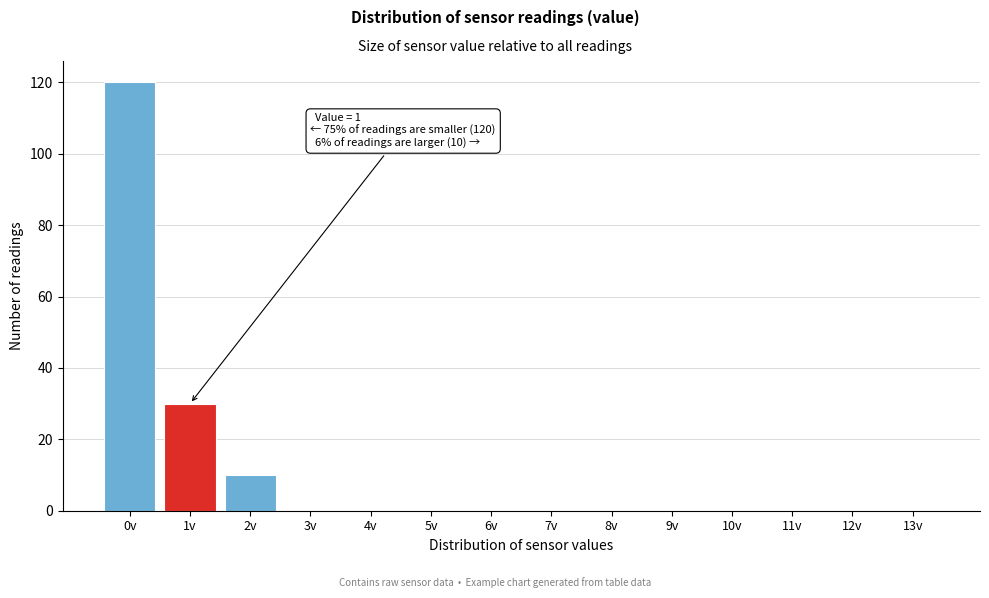

Reading left to right, transcribe all the data shown in this chart.

0v=120	1v=30	2v=10	3v=0	4v=0	5v=0	6v=0	7v=0	8v=0	9v=0	10v=0	11v=0	12v=0	13v=0